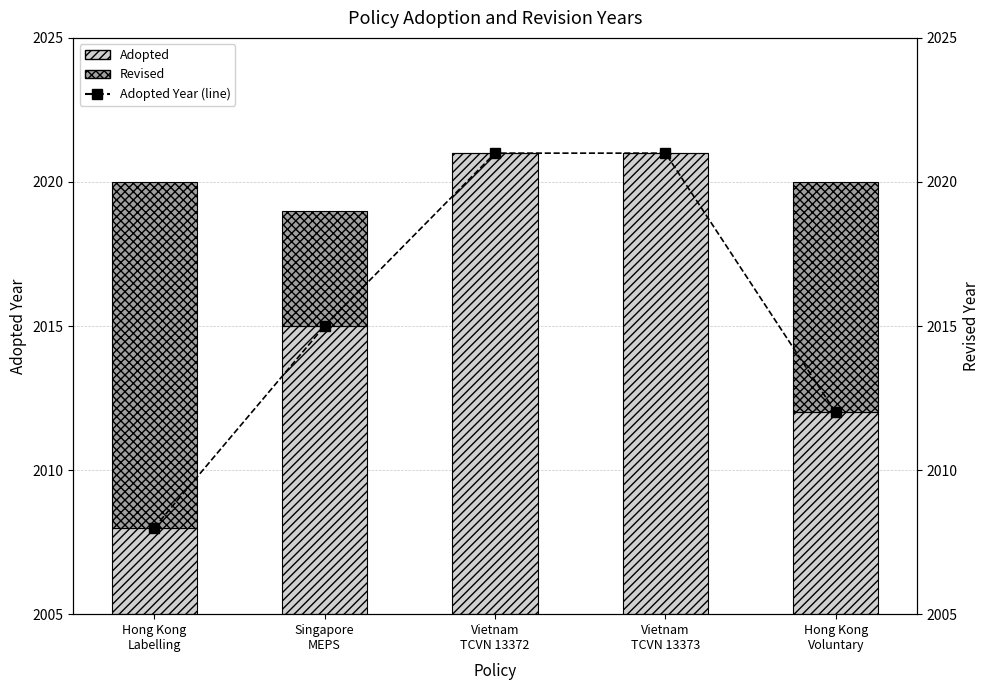

At which label is Revised closest to 6?

Singapore
MEPS